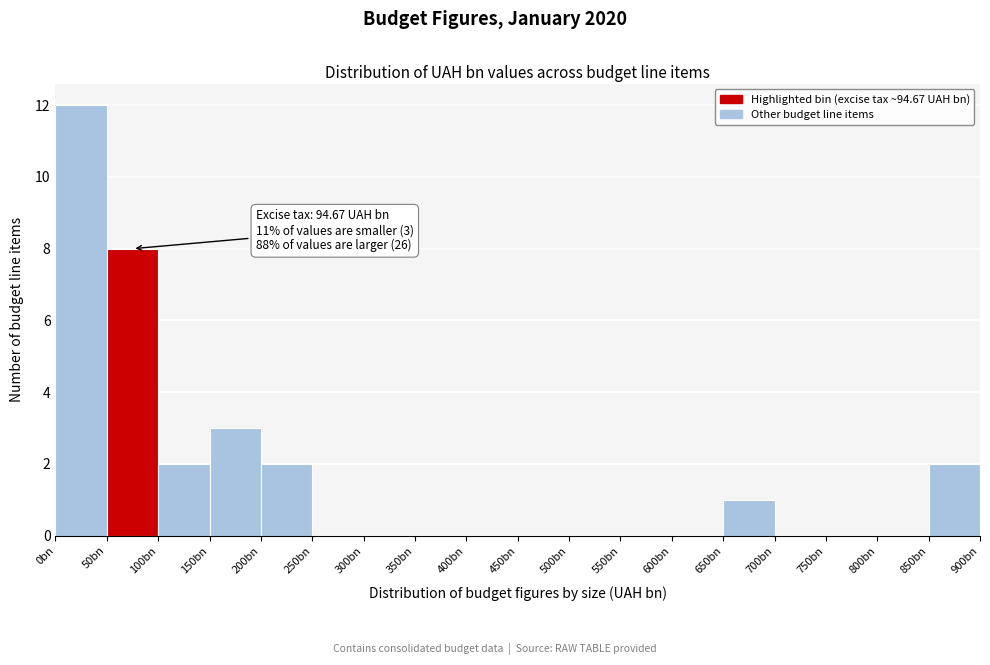

Reading right to left, extract all data points from this chart.

850bn=2	800bn=0	750bn=0	700bn=0	650bn=1	600bn=0	550bn=0	500bn=0	450bn=0	400bn=0	350bn=0	300bn=0	250bn=0	200bn=2	150bn=3	100bn=2	50bn=8	0bn=12